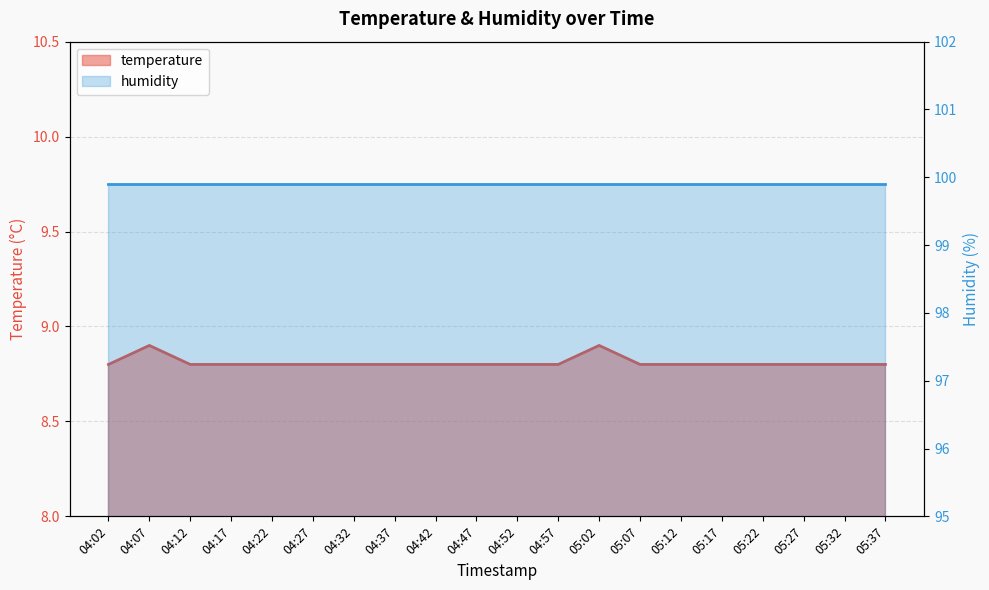

What is the greatest value displayed?

8.9